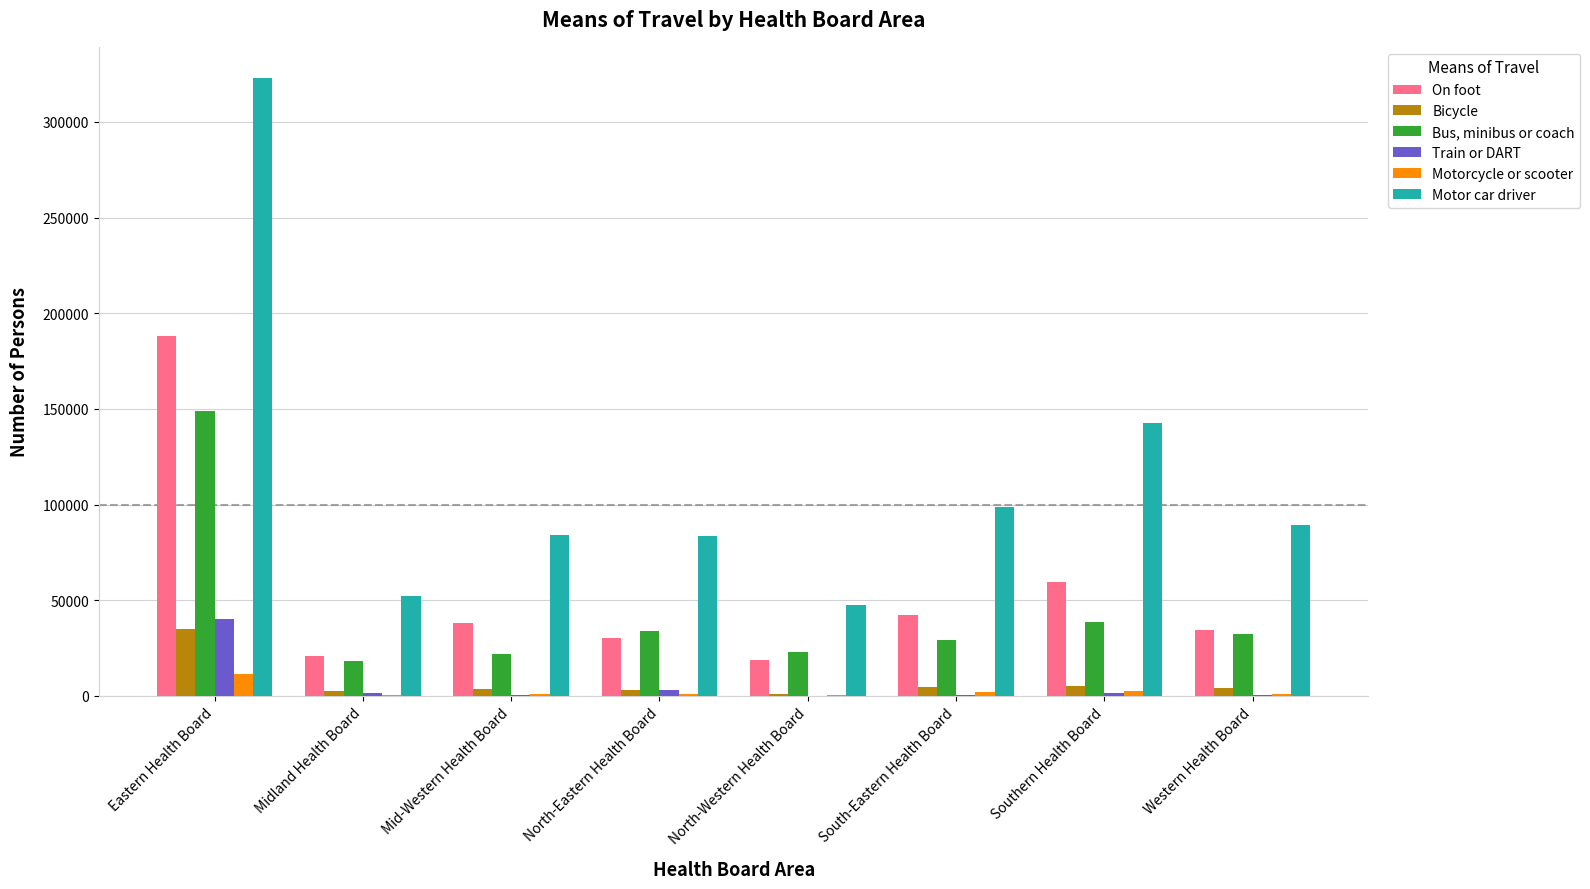

What is the highest value of the Train or DART series?

40087